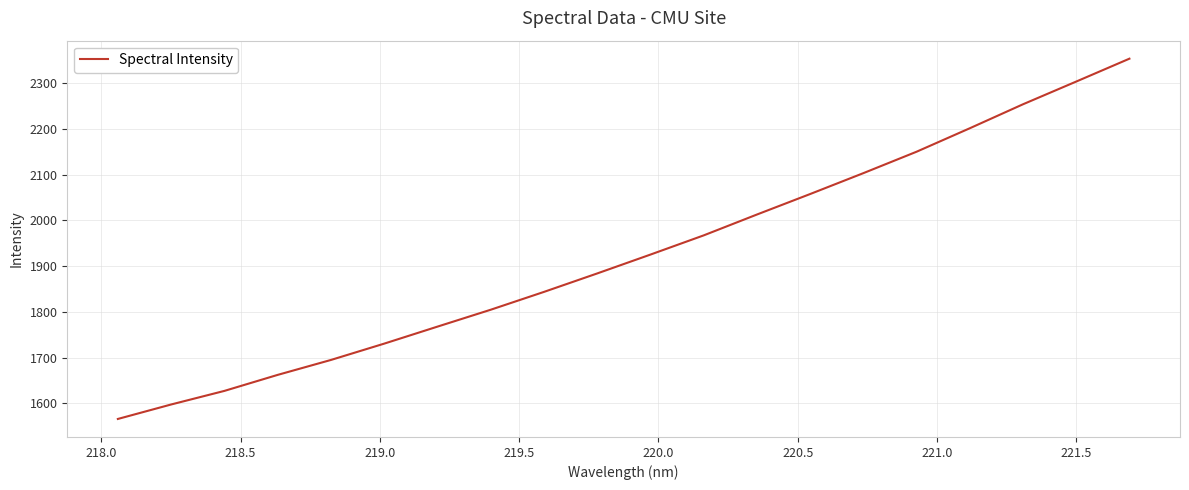

What is the difference between the maximum and minimum values?

787.8